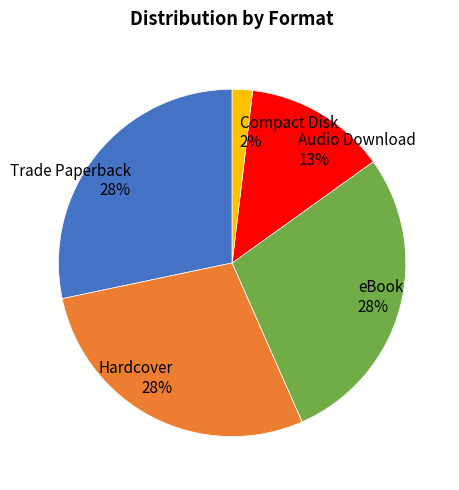

Approximately how many times larger is the value at Hardcover compared to Trade Paperback?

1.0